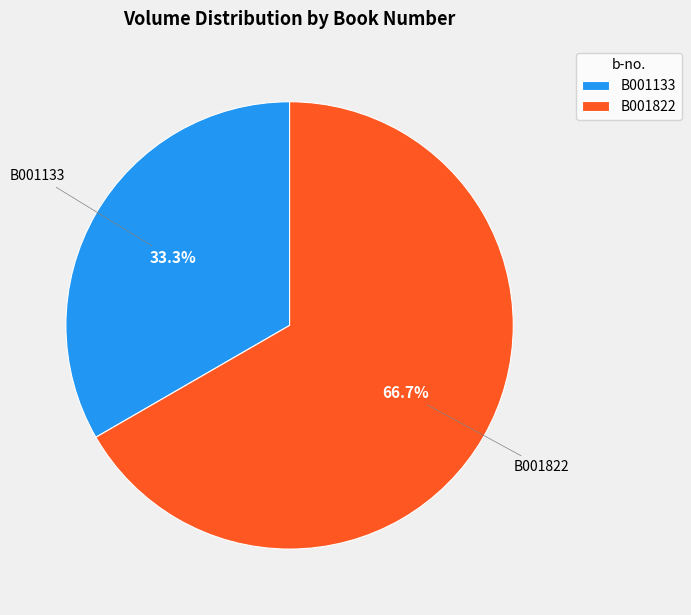

True or false: B001822 accounts for 67% of the total.

True